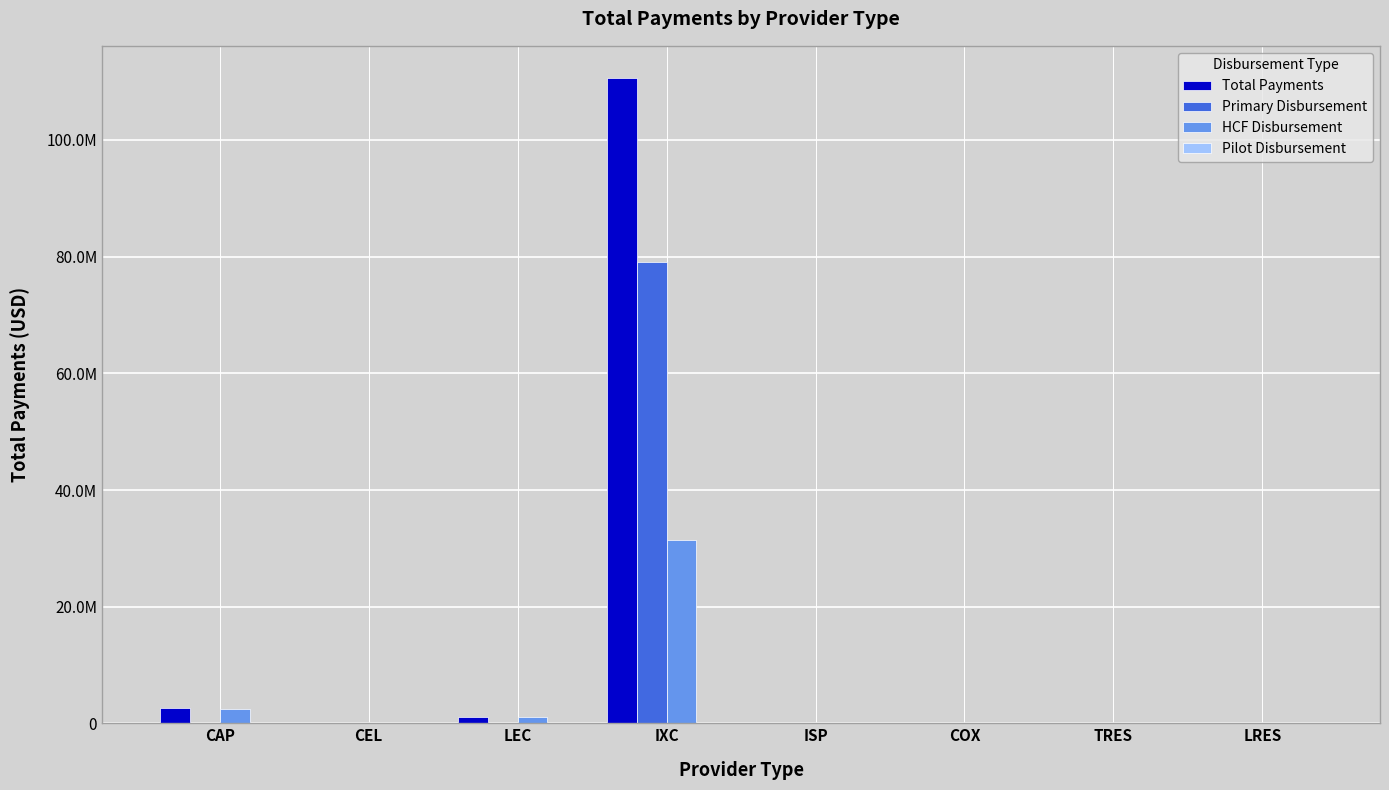

Which series has the widest spread of values?

Total Payments